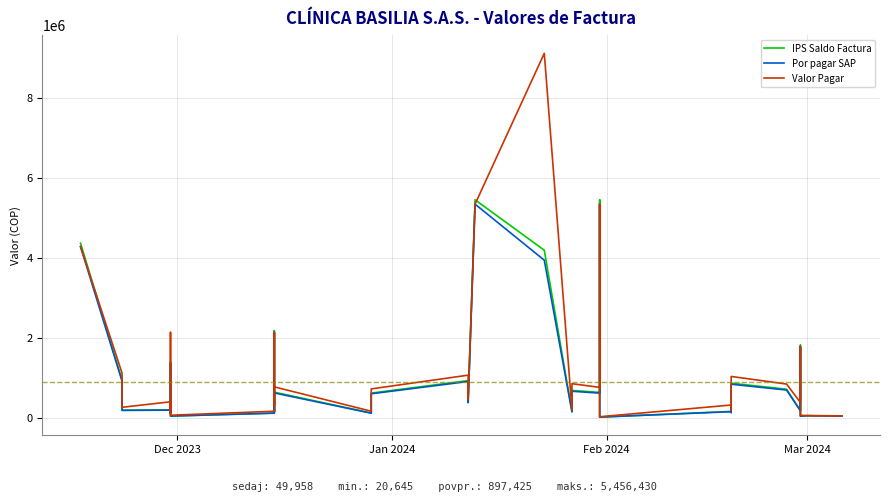

How many lines are shown in the chart?

3